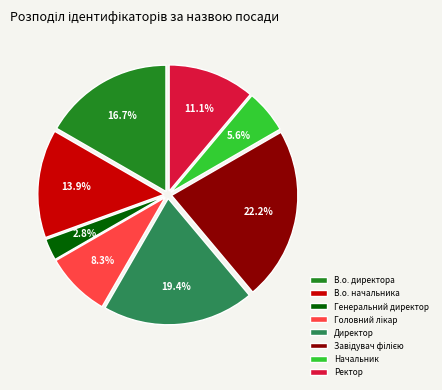

Which category has the smallest portion of the pie?

Генеральний директор